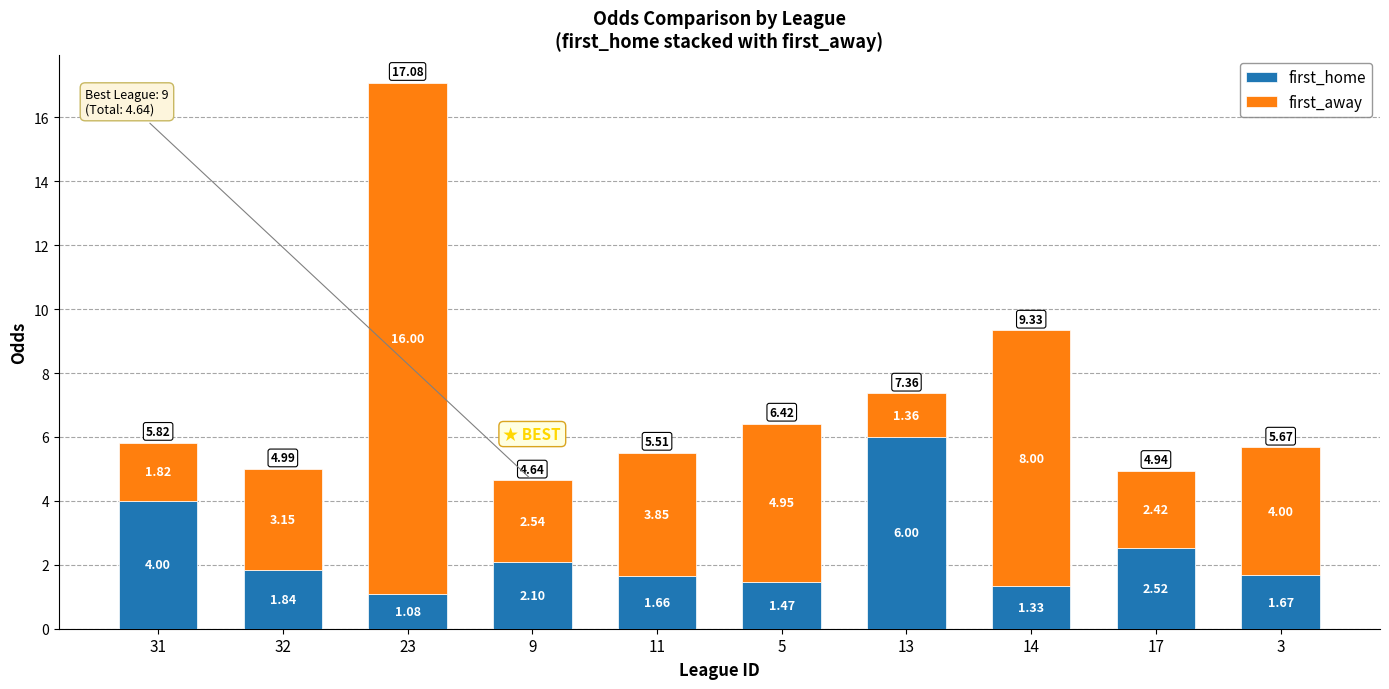

What is the total value across all series at 31?

5.8